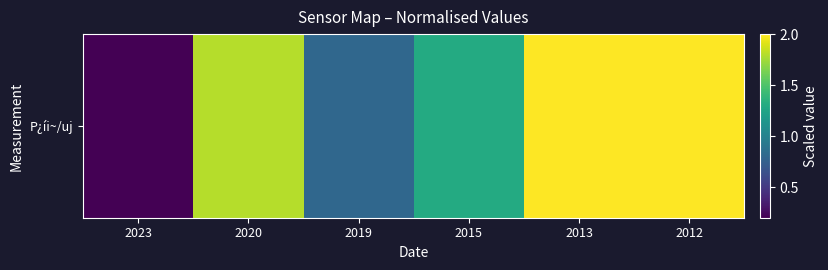

List the labels in order of value, smallest first.

2023, 2019, 2015, 2020, 2013, 2012